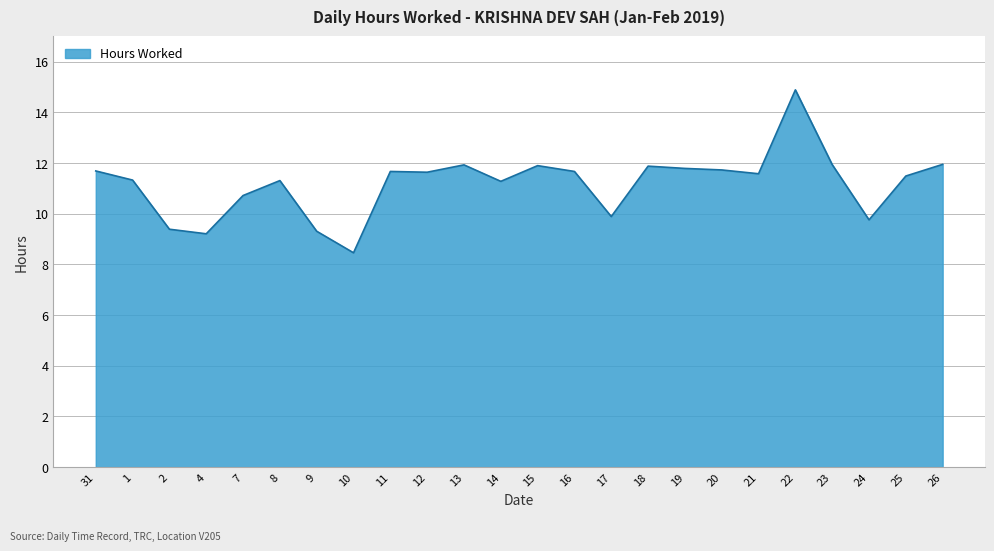

What is the difference between the maximum and minimum values?

6.4